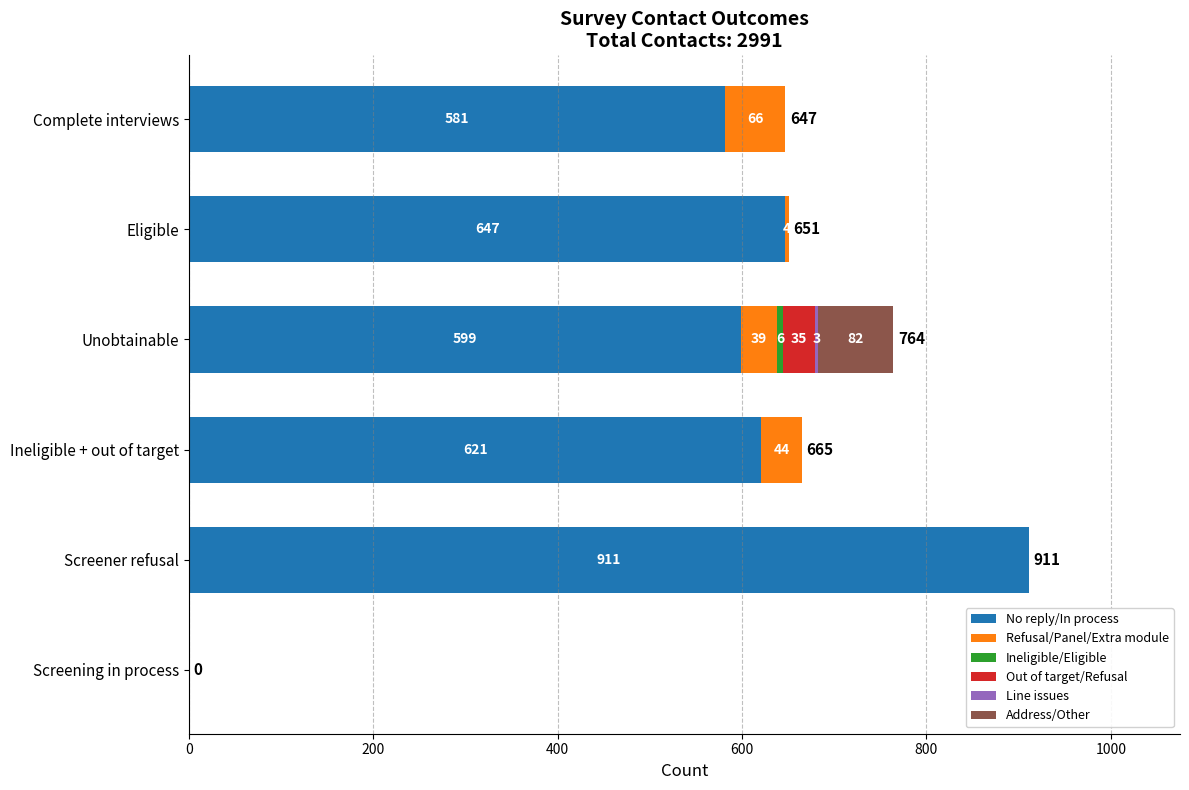

What is the total value across all series at Eligible?

651